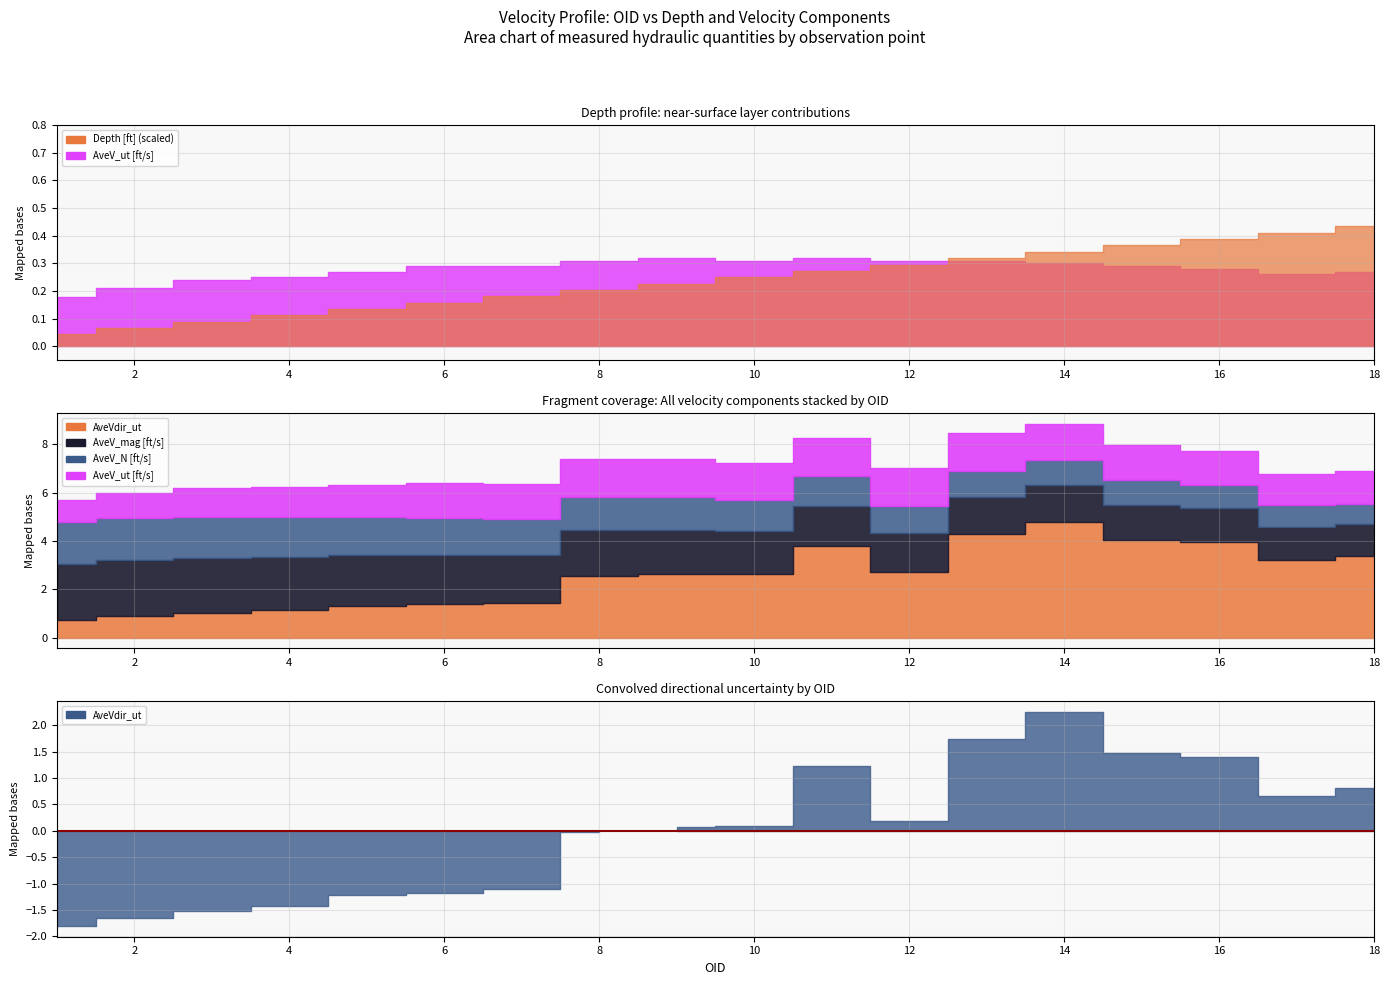

What is the minimum value for AveV_mag [ft/s]?

1.3